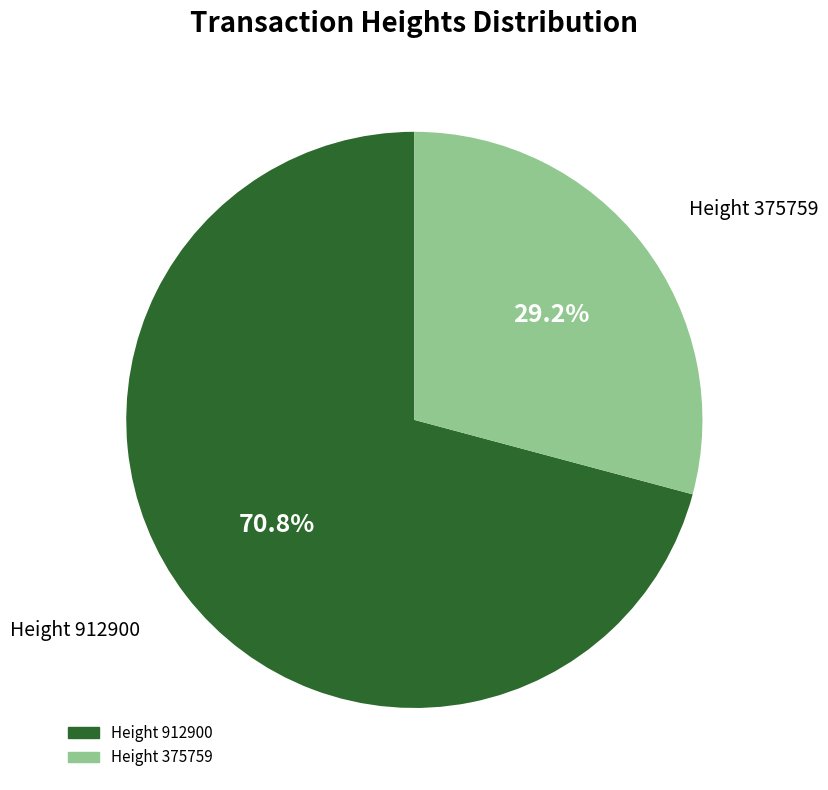

Is it true that Height 912900 is 71% of the pie?

True